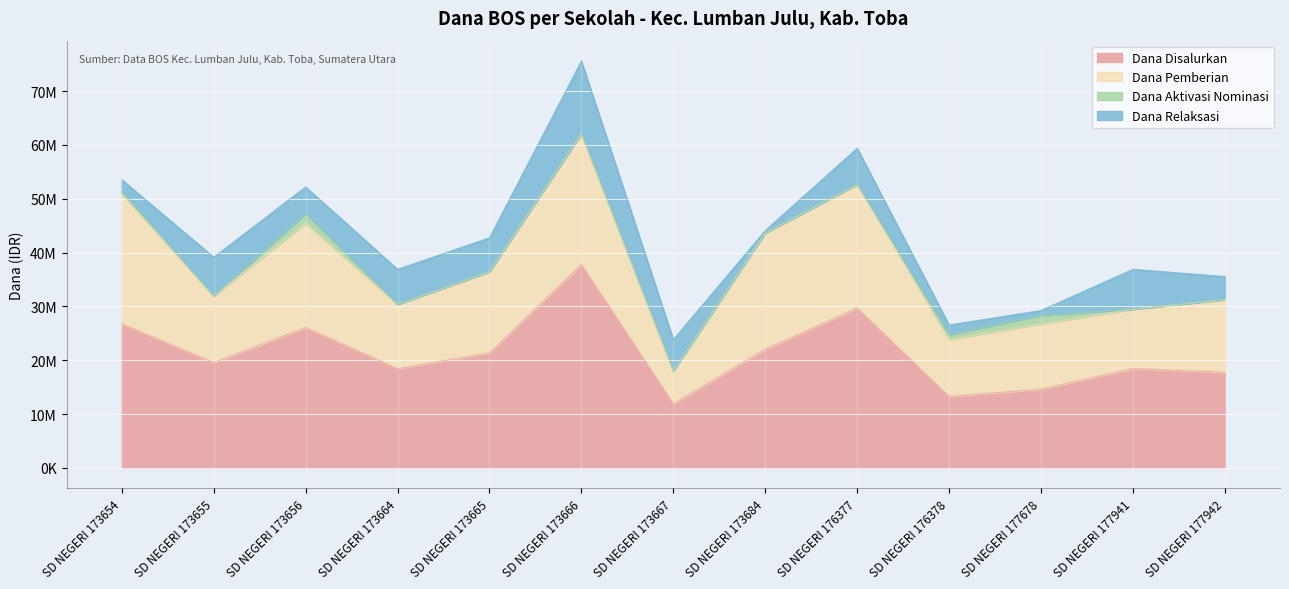

The Dana Aktivasi Nominasi series shows 0 at SD NEGERI 176377. True or false?

True